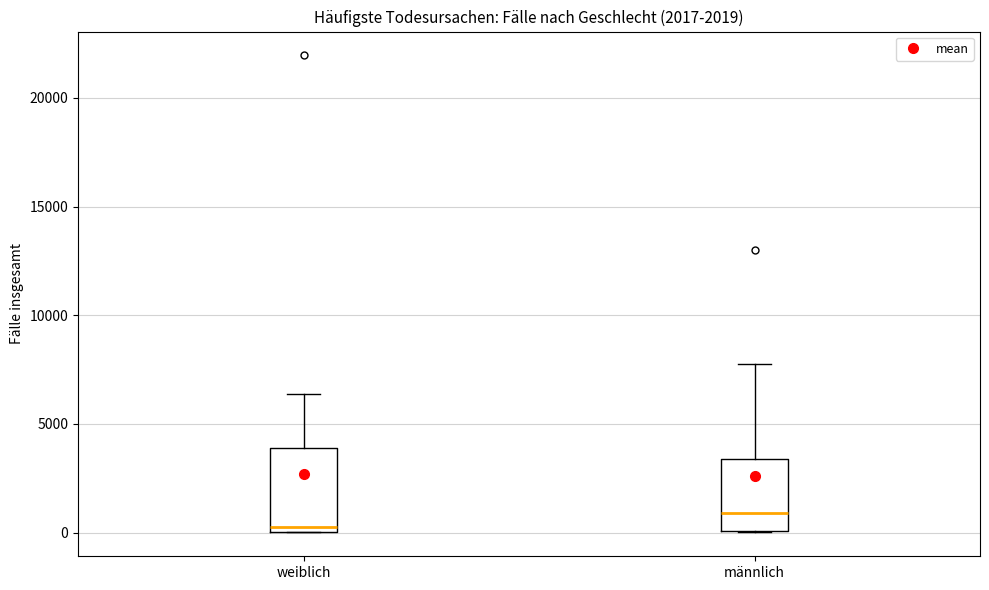

Where does the median line of the box for weiblich sit on the y-axis? The values are not printed on the chart, so give them approximately, as read against the axis.

500